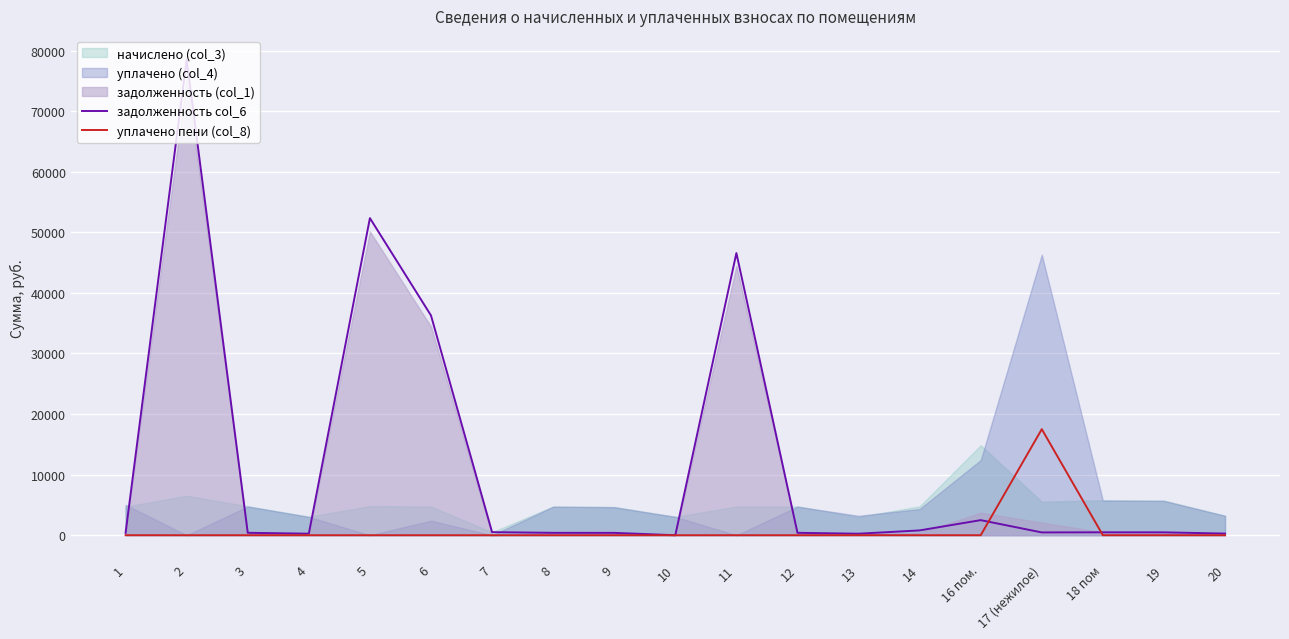

Is it true that уплачено пени (col_8) equals 8237.9 at 17 (нежилое)?

False